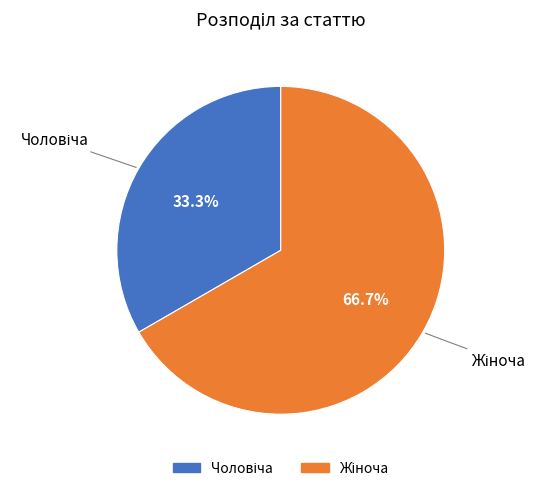

Is there a majority slice in this chart?

Yes